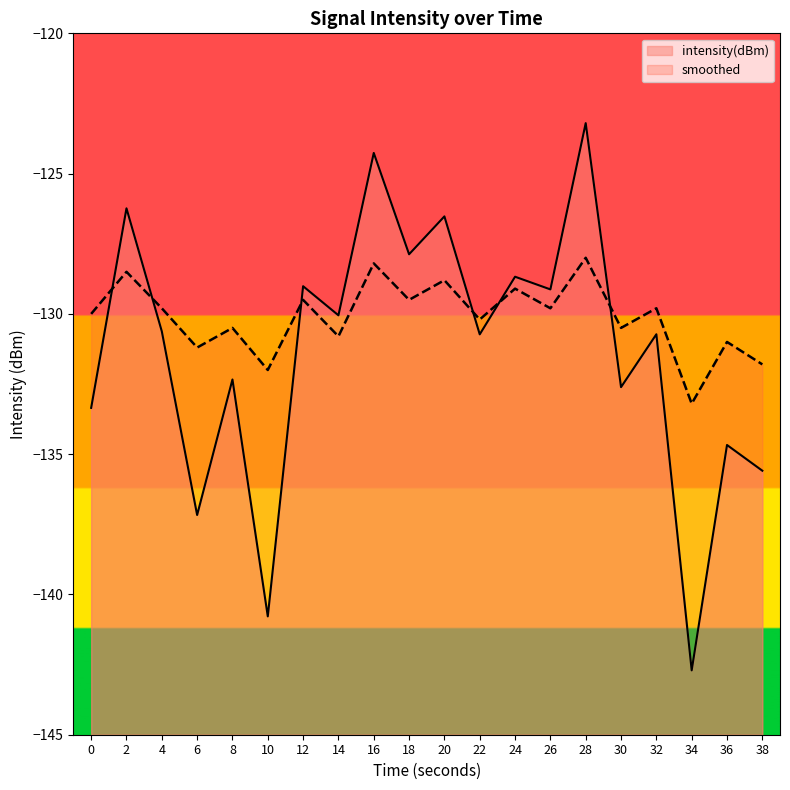

At which category does the chart reach its minimum across all series?

34